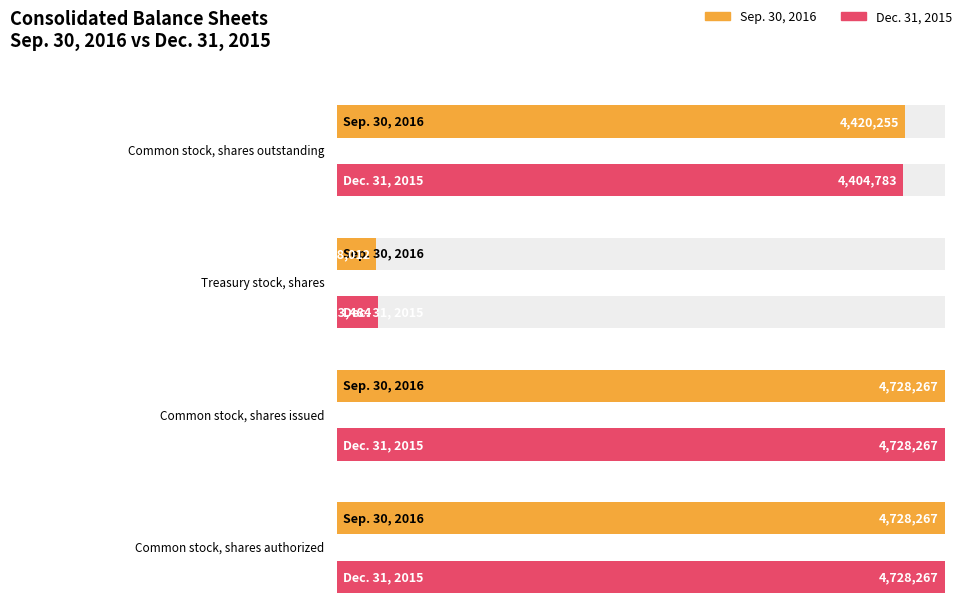

Reading left to right, list all the values displayed in this chart.

Sep. 30, 2016: Common stock, shares outstanding=4420255	Treasury stock, shares=308012	Common stock, shares issued=4728267	Common stock, shares authorized=4728267
Dec. 31, 2015: Common stock, shares outstanding=4404783	Treasury stock, shares=323484	Common stock, shares issued=4728267	Common stock, shares authorized=4728267